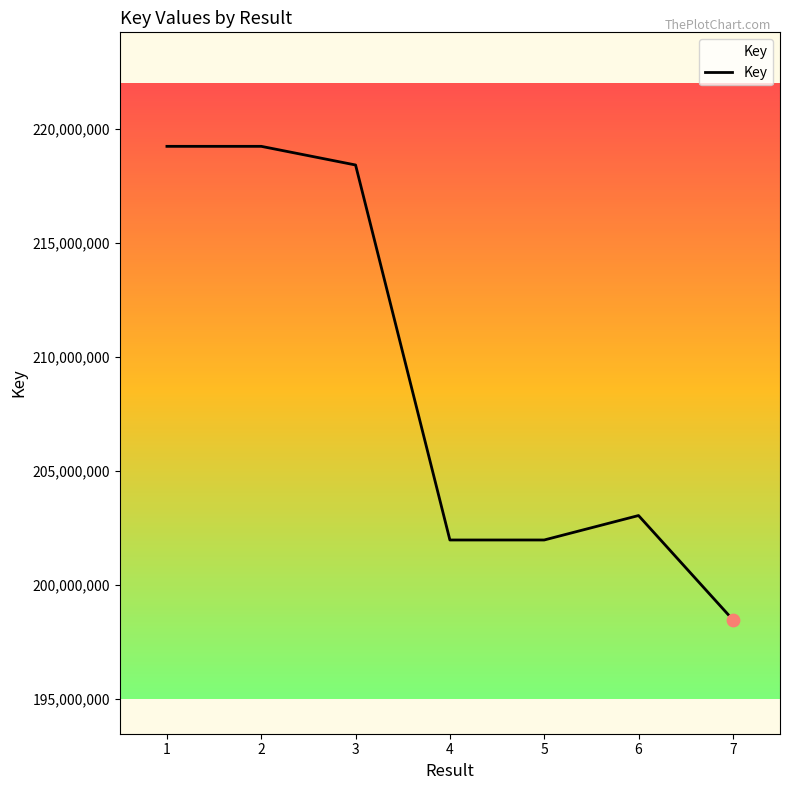

What is the change in value from 1 to 4?

-17264794